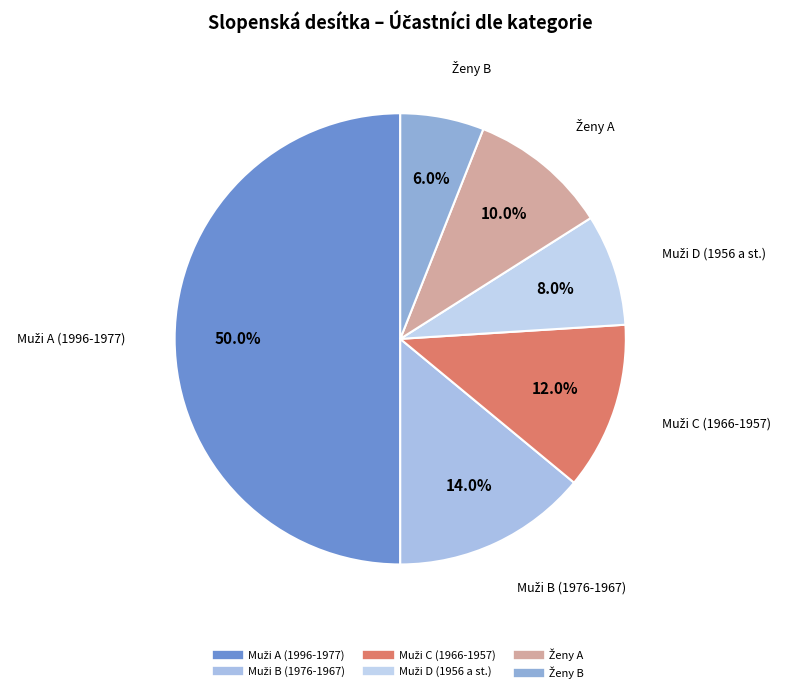

What percentage is NOT represented by Ženy A?

90.0%